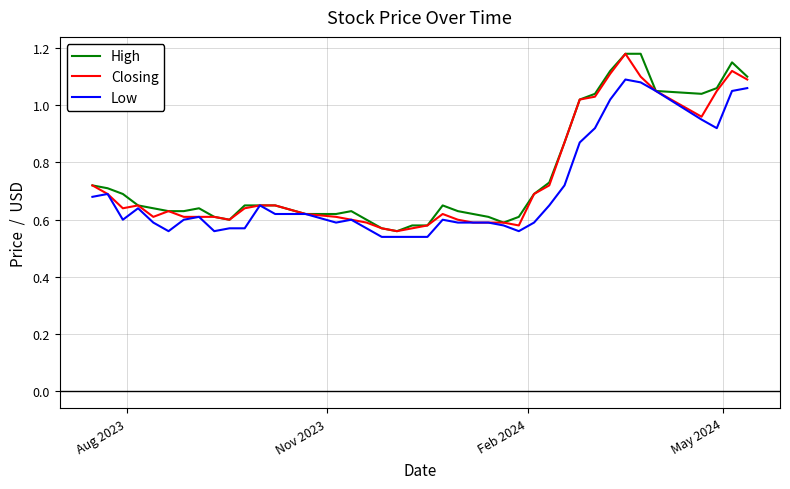

What is the value of the High point at the 17th from the left?

0.6